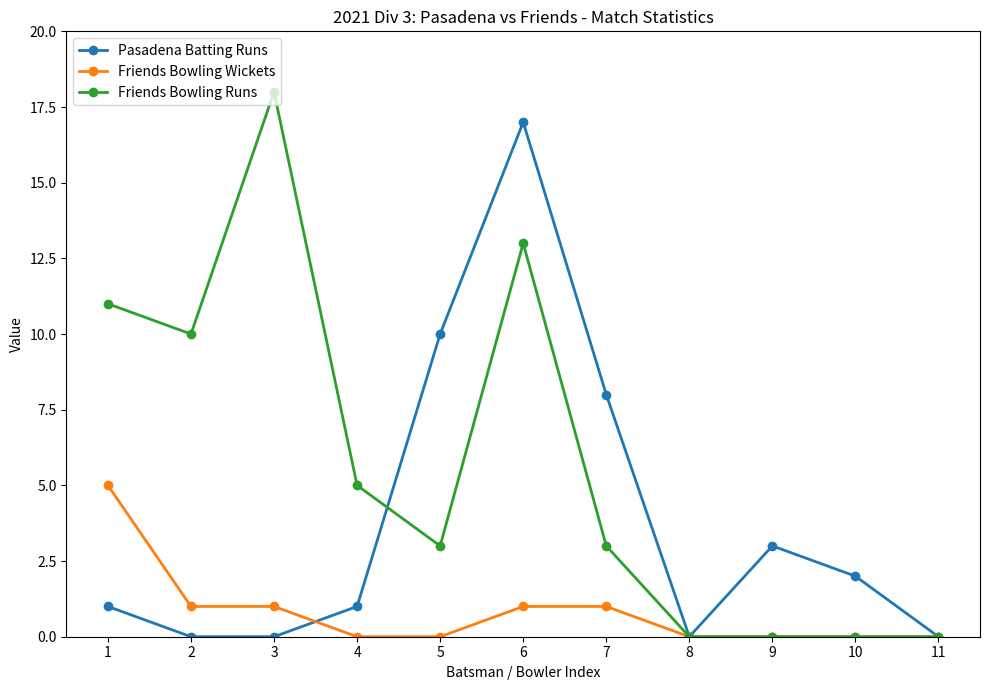

Which series has the largest range (max minus min)?

Friends Bowling Runs